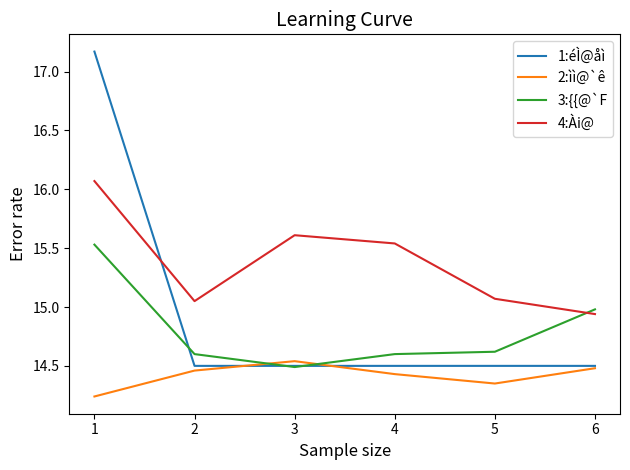

True or false: 3:{{@`F has more than 1 points higher than both neighbors.

False